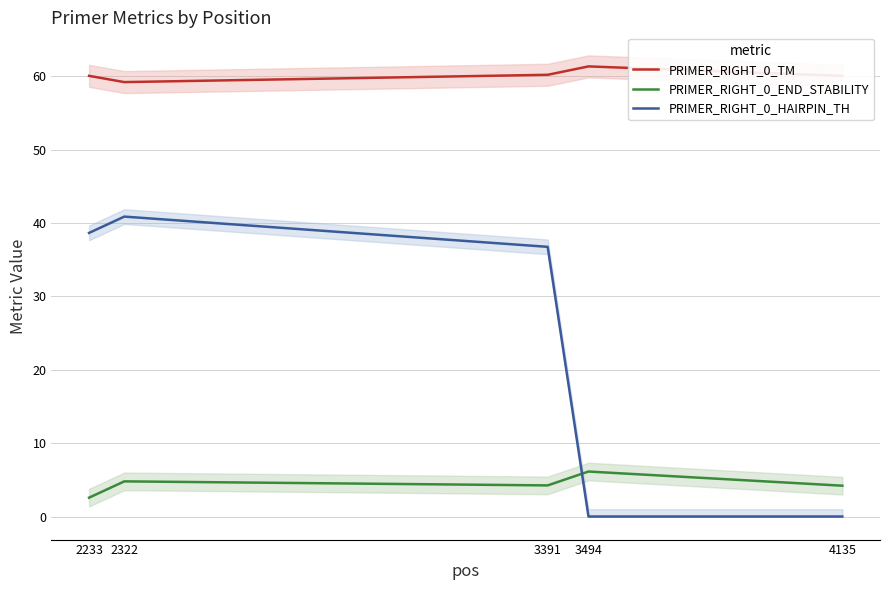

What is the sum of all PRIMER_RIGHT_0_TM values?

300.8